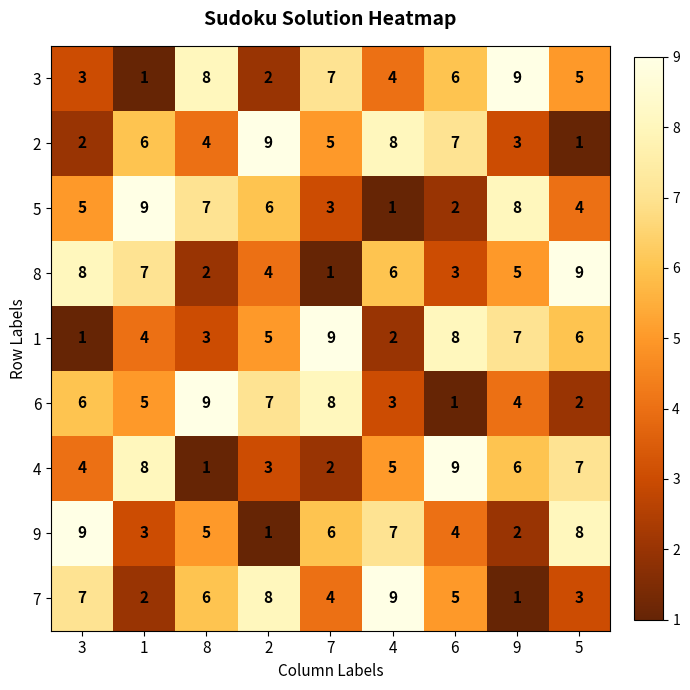

Rank the series at 8 from lowest to highest value.

4, 8, 1, 2, 9, 7, 5, 3, 6